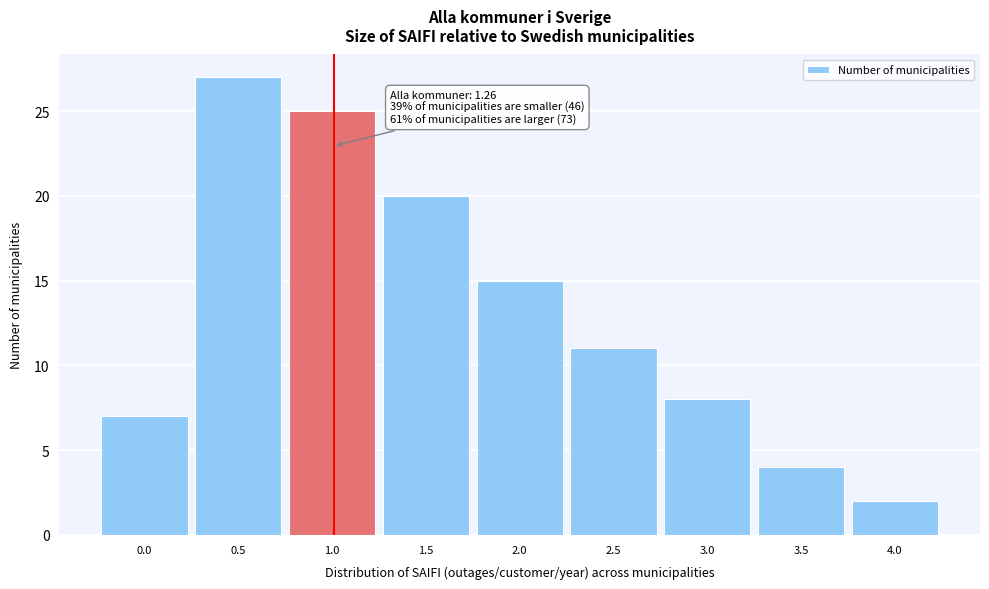

Reading left to right, what are all the values shown in this chart?

0.0=7	0.5=27	1.0=25	1.5=20	2.0=15	2.5=11	3.0=8	3.5=4	4.0=2